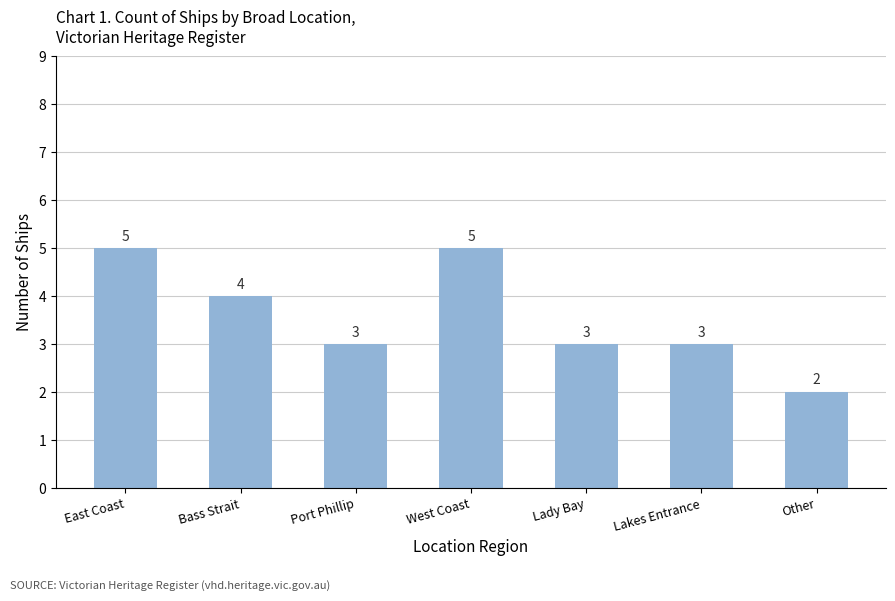

Are the bars grouped side by side (vs. stacked)?

No